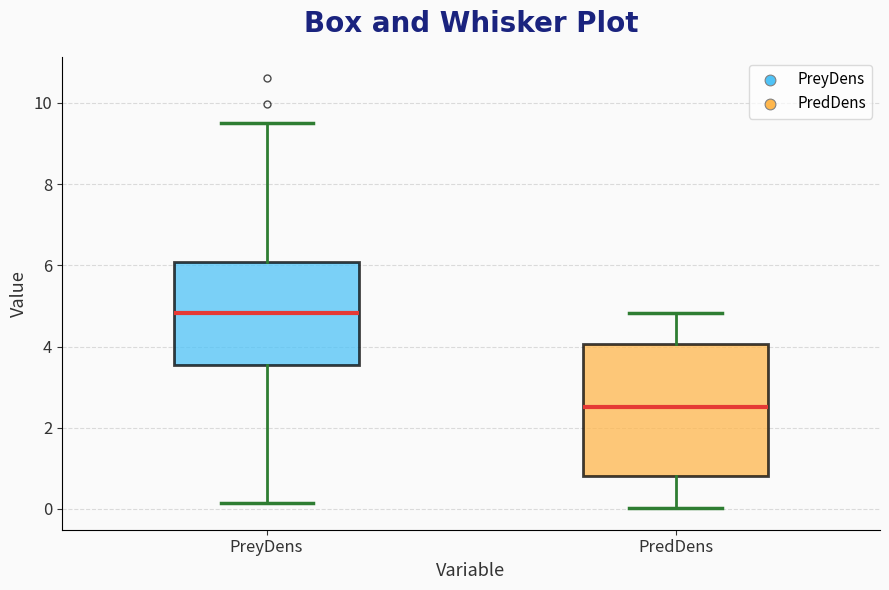

Reading left to right, transcribe this box plot: for each box, give where its median line is, the range the box spans, and where its two whiskers end, as read against the y-axis. The values are not printed on the chart, so give them approximately, as read against the axis.

PreyDens: median 4.8, box 3.6 to 6.0, whiskers 0.2 to 9.6
PredDens: median 2.4, box 0.8 to 4.0, whiskers 0.0 to 4.8